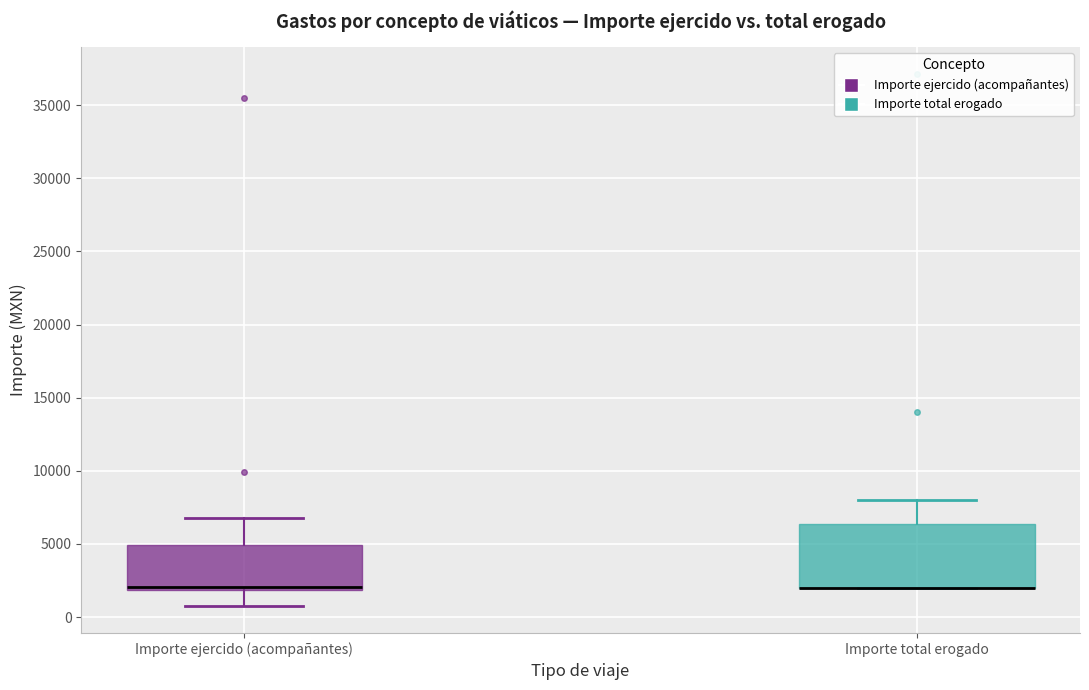

Reading left to right, read every box against the y-axis: the position of its median line, the range the box covers, and the ends of its whiskers. The values are not printed on the chart, so give them approximately, as read against the axis.

Importe ejercido (acompañantes): median 2000 (just above the box's lower edge), box 2000 to 5000, whiskers 500 to 7000
Importe total erogado: median 2000 (drawn on the box's lower edge), box 2000 to 6500, whiskers 2000 to 8000